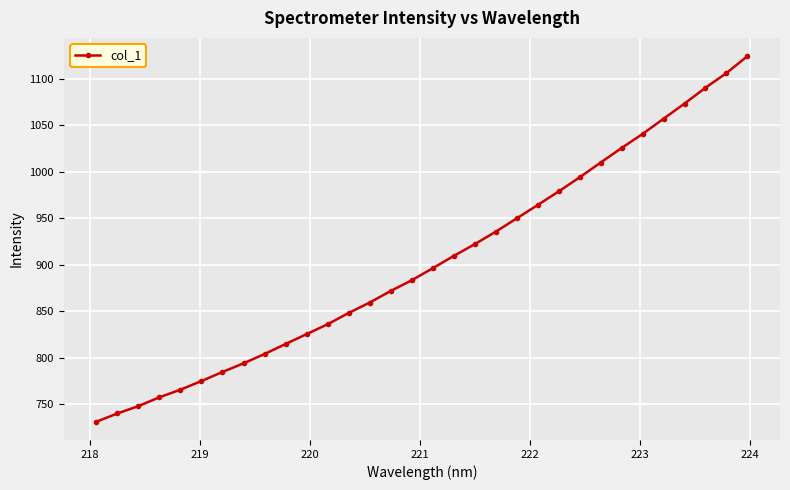

True or false: there are more than 1 points higher than both neighbors.

False